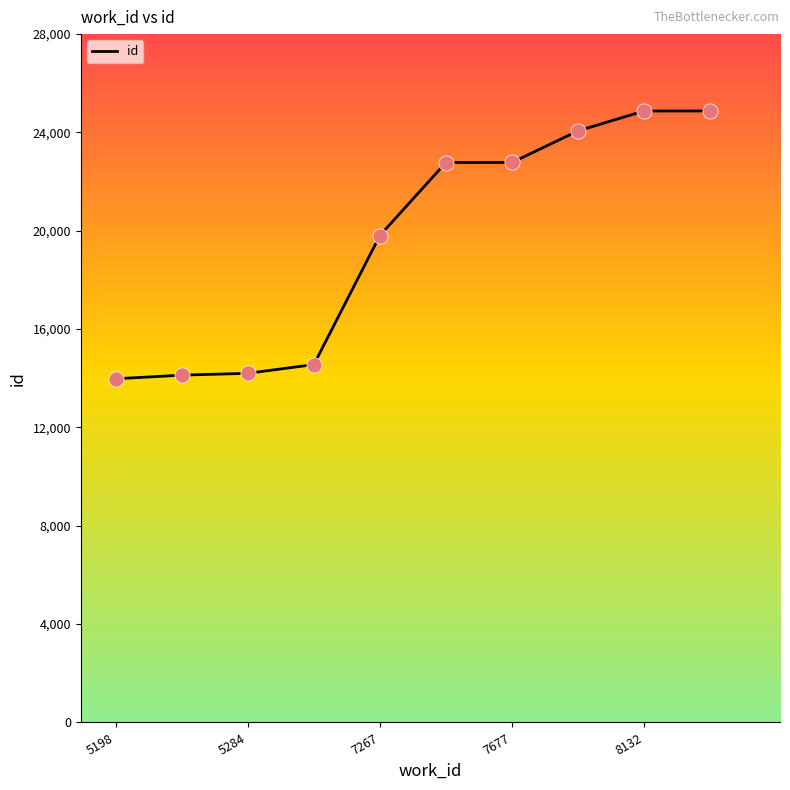

What is the minimum value shown in the chart?

13980